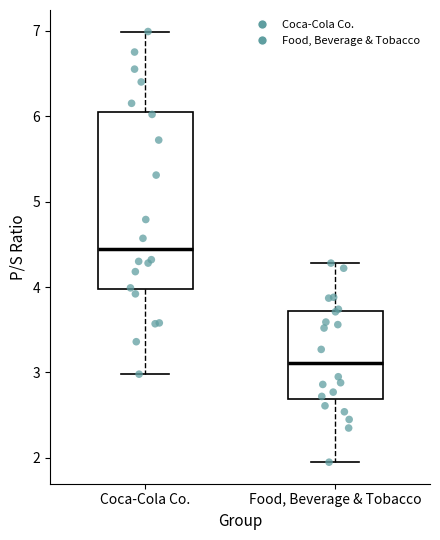

Which box has the highest median line?

Coca-Cola Co.